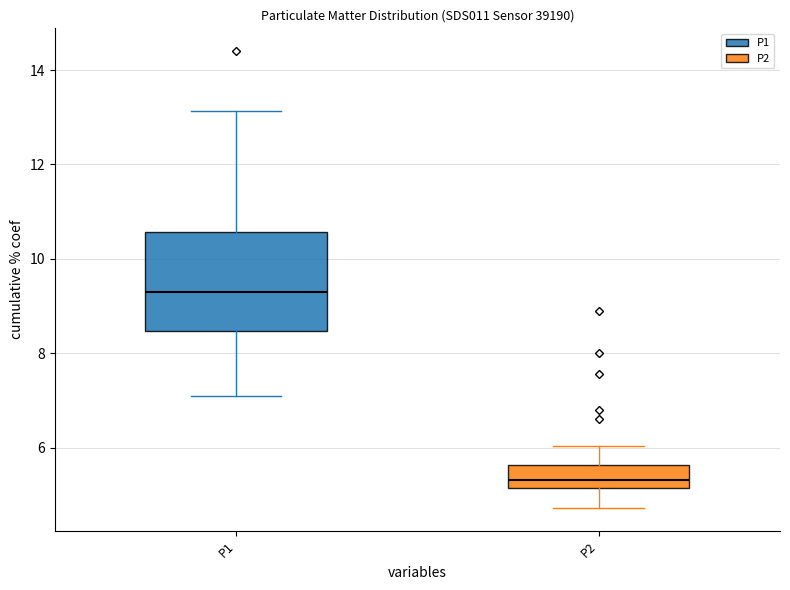

Which box has the highest median line?

P1